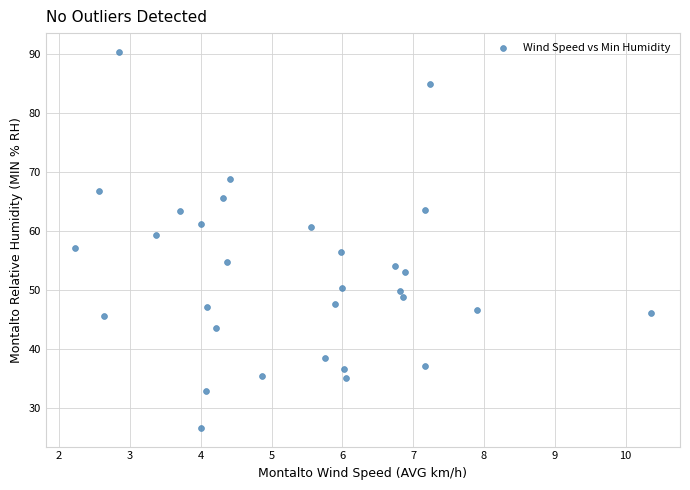

What is the range of Y values (max minus min)?

63.6